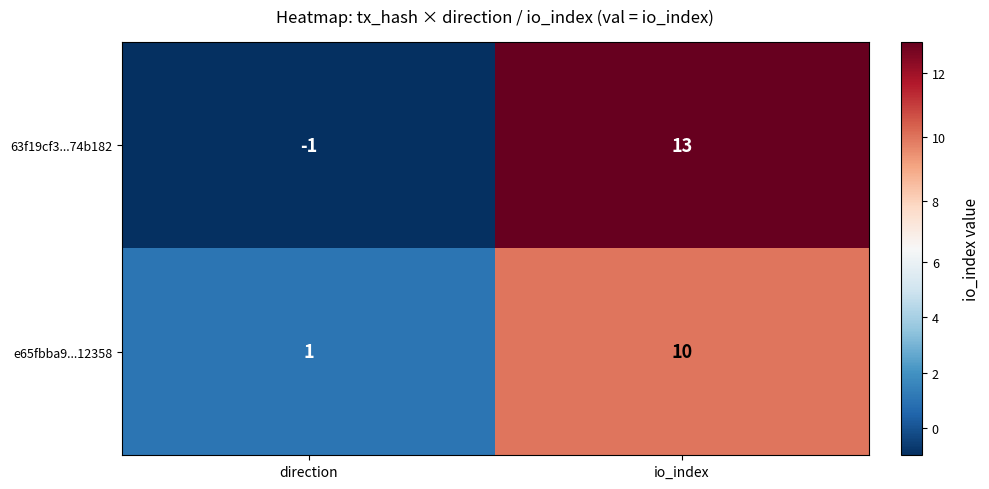

Reading left to right, transcribe all the data shown in this chart.

63f19cf3...74b182: direction=-1	io_index=13
e65fbba9...12358: direction=1	io_index=10